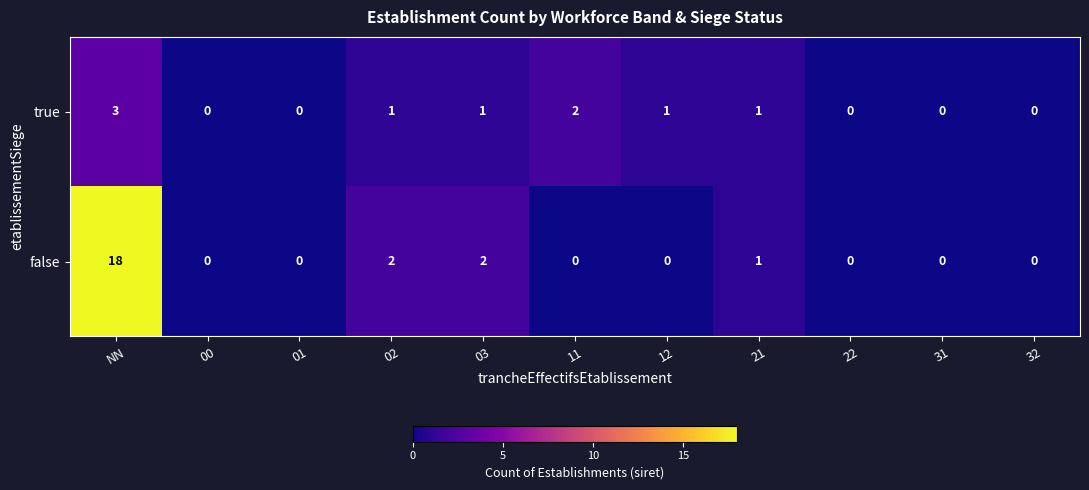

Count the number of data series in this chart.

2